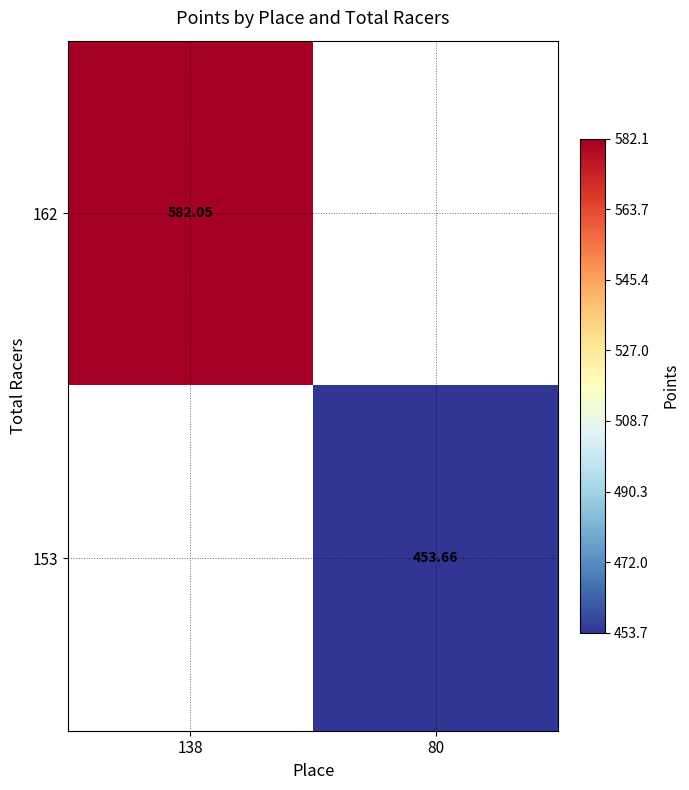

Is the value of 162 at 138 greater than the value of 153 at 80?

Yes